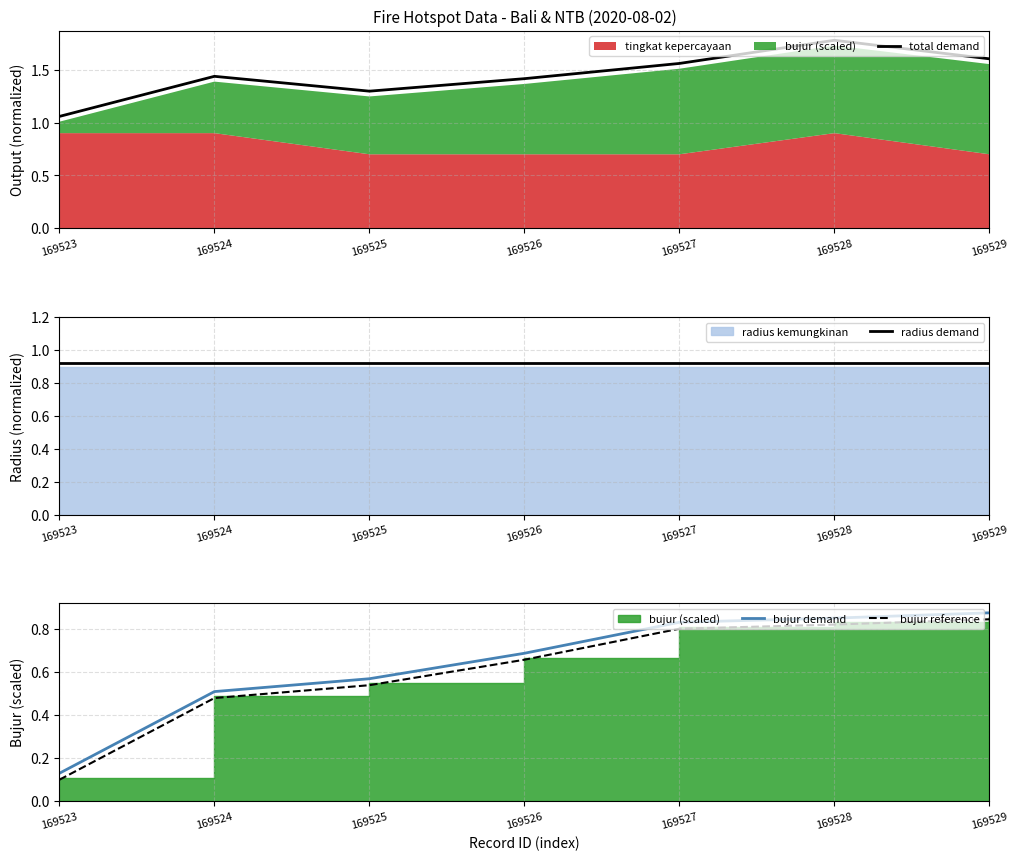

What is the maximum value shown in the chart?

1.8